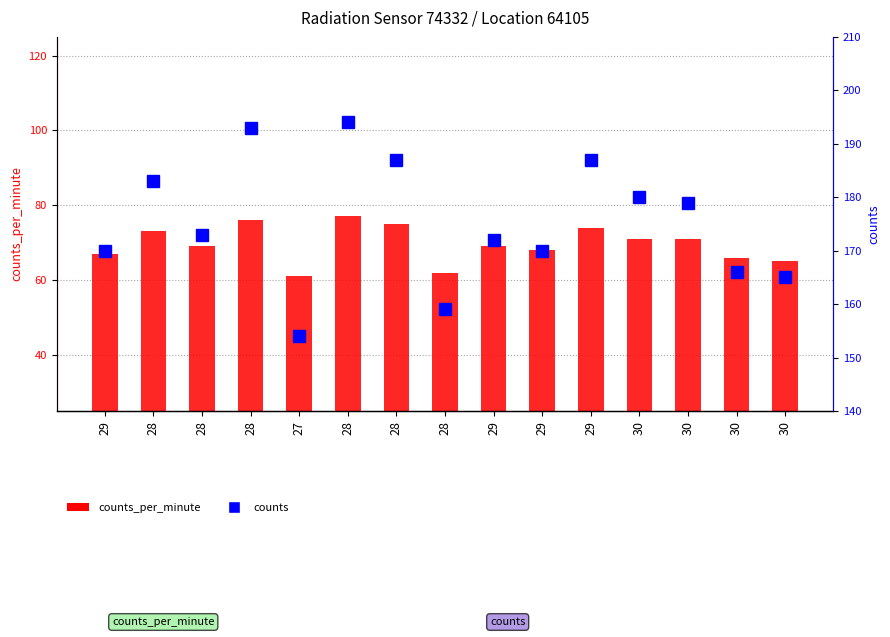

What is the label of the 13th bar from the left?

30